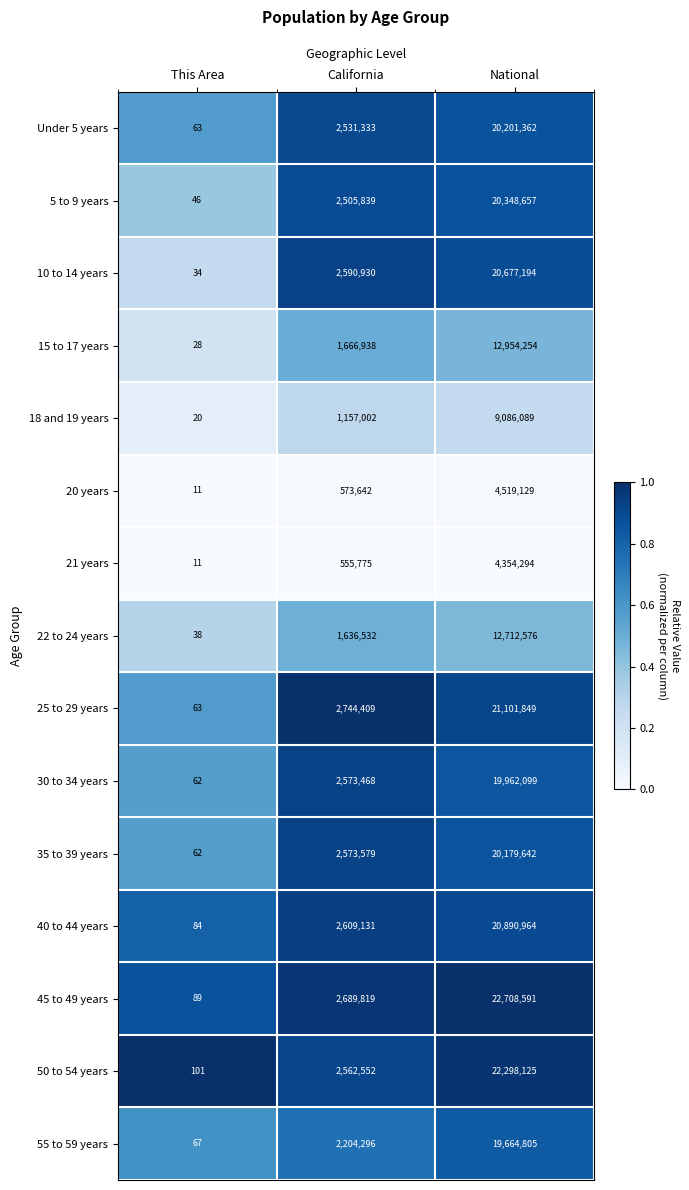

The value of 55 to 59 years at National is 19664805. True or false?

True